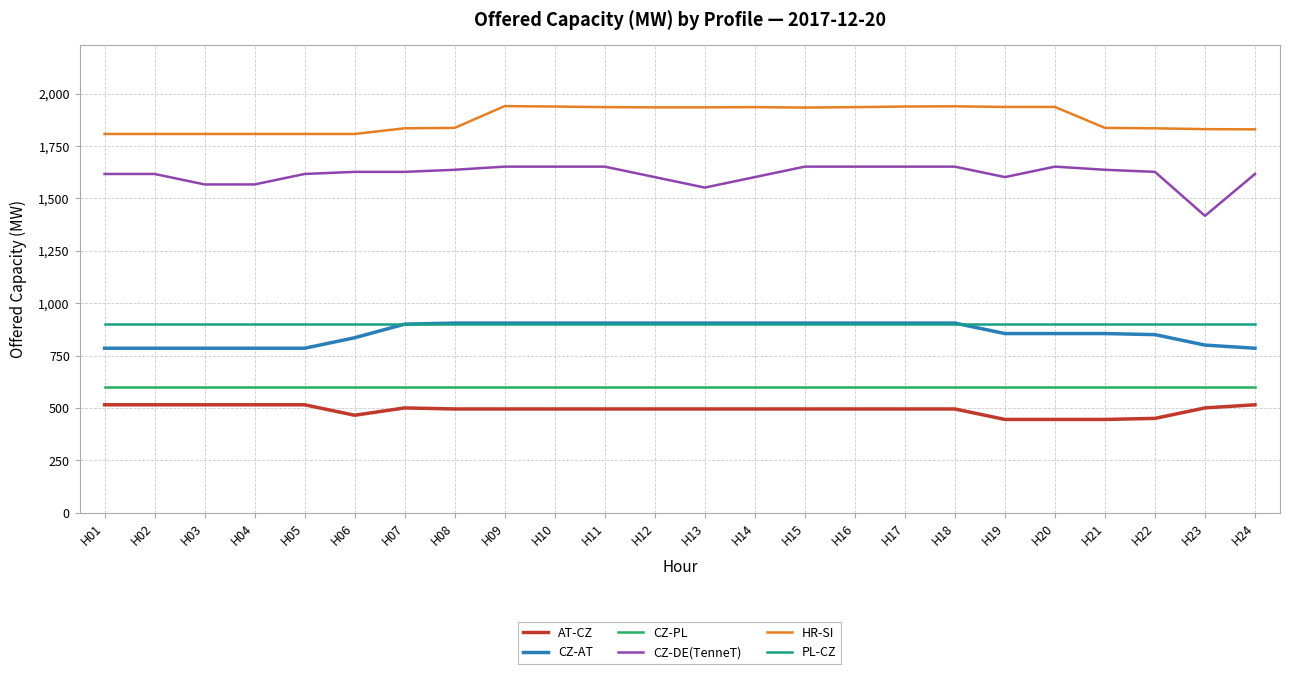

How many lines are shown in the chart?

6